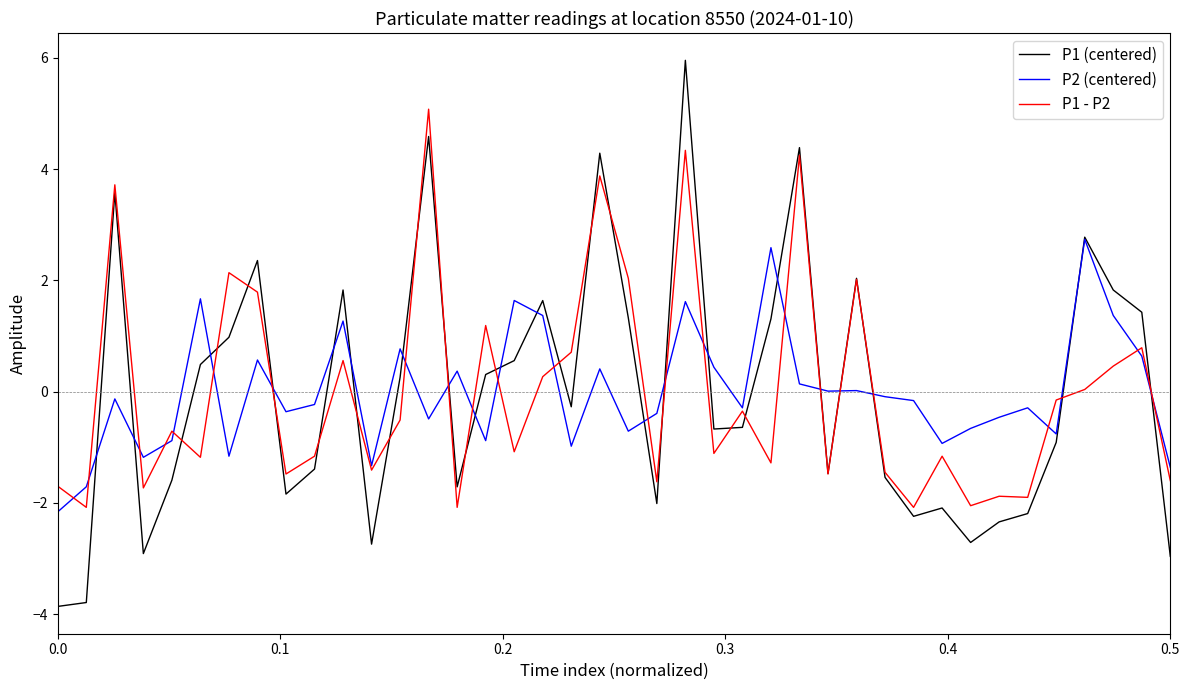

List the series in order of their peak value, lowest first.

P2 (centered), P1 - P2, P1 (centered)